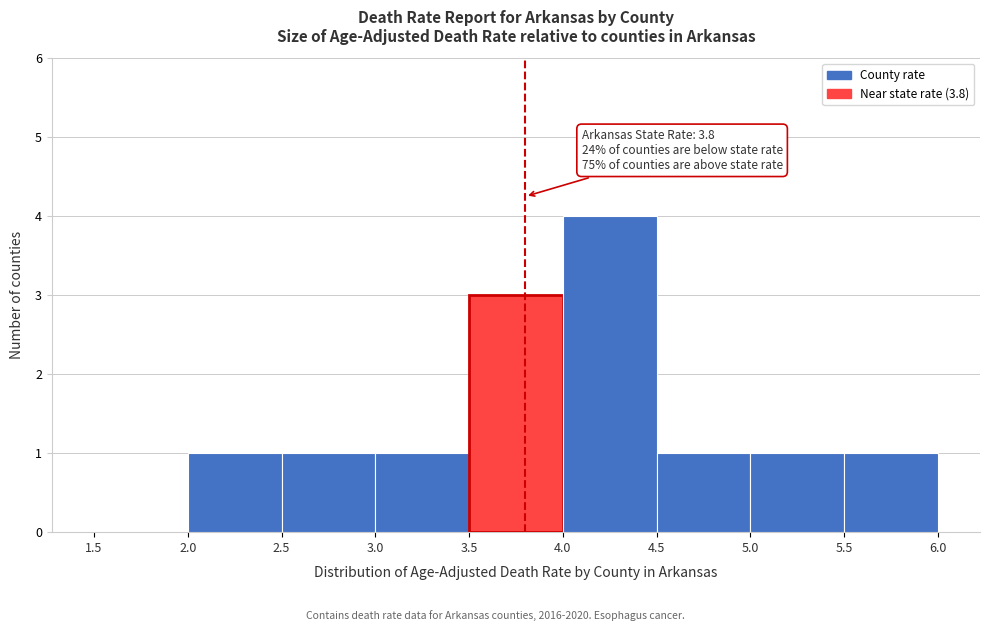

Which range on the x-axis has the tallest bar?

4.0 to 4.5